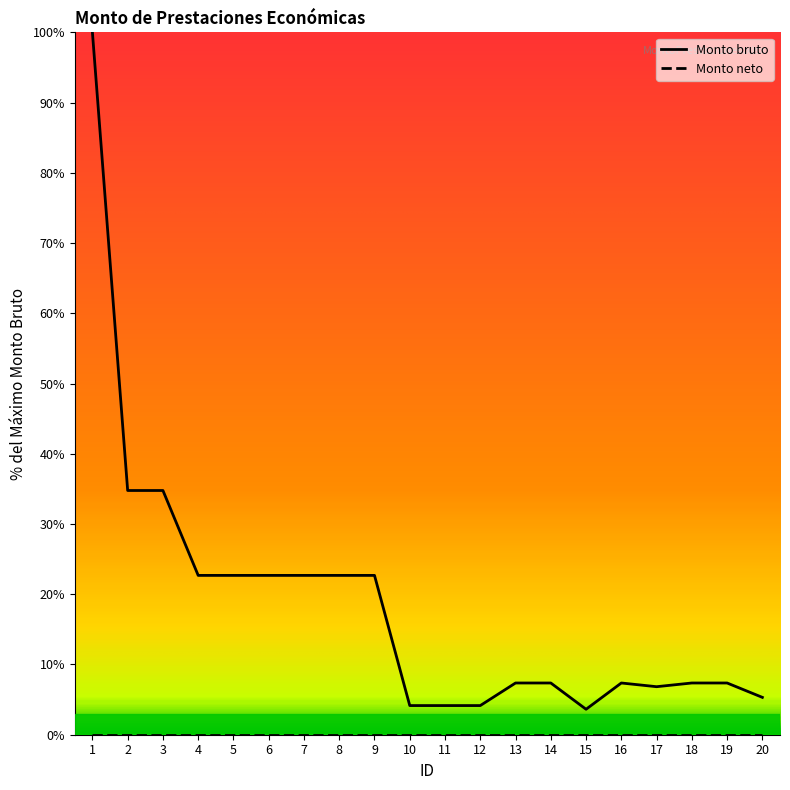

The Monto bruto series shows 7.4 at 19. True or false?

True